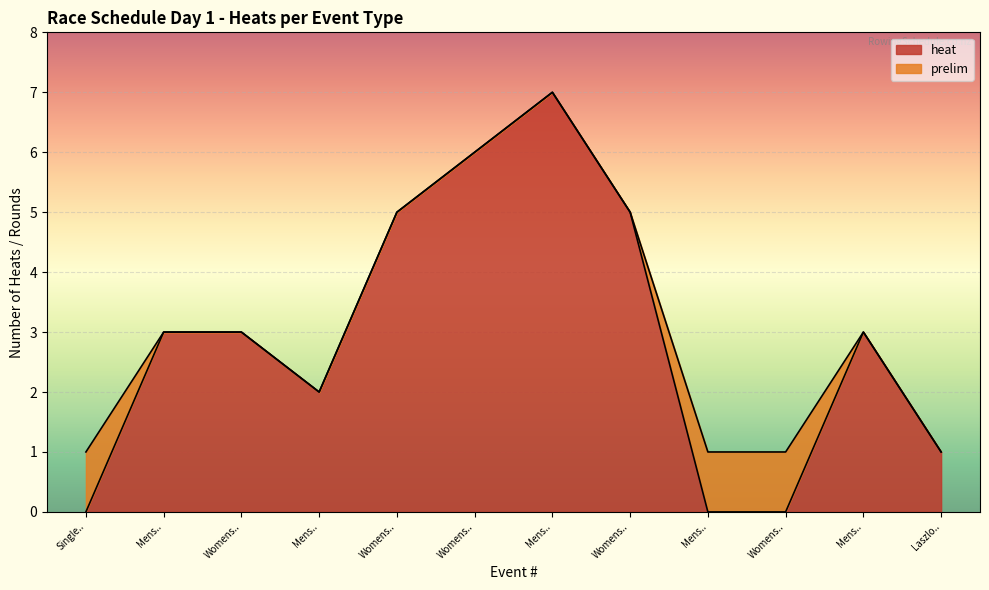

Does the chart display data point markers on the line(s)?

No